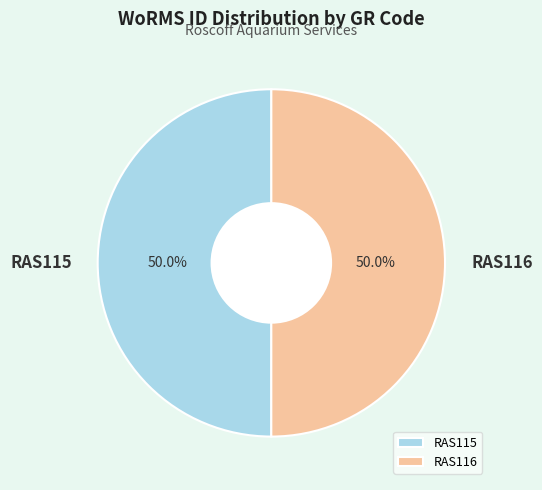

What portion of the pie excludes RAS116?

50.0%